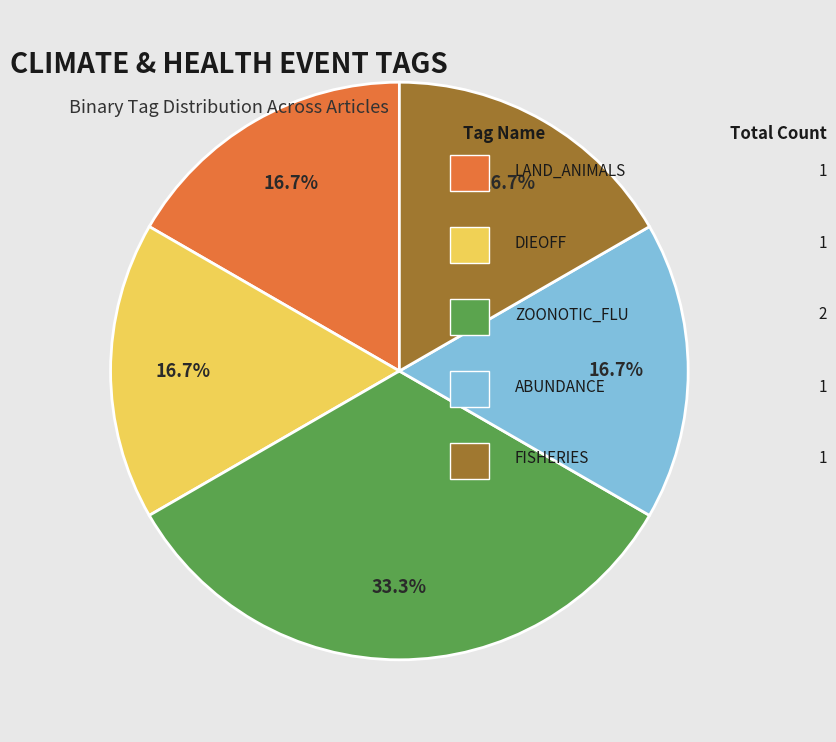

To the nearest percent, what is the difference between the largest and smallest slice percentages?

17%